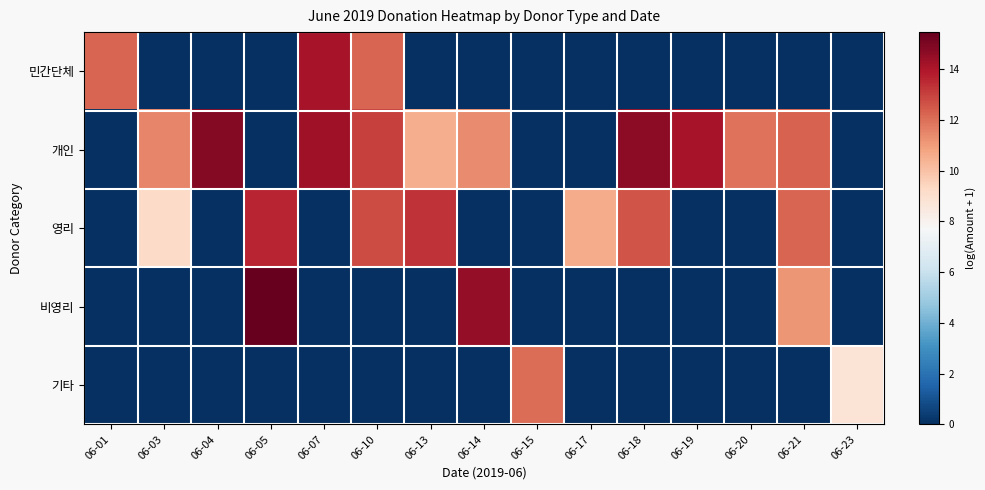

Which series has the largest total across all categories?

개인